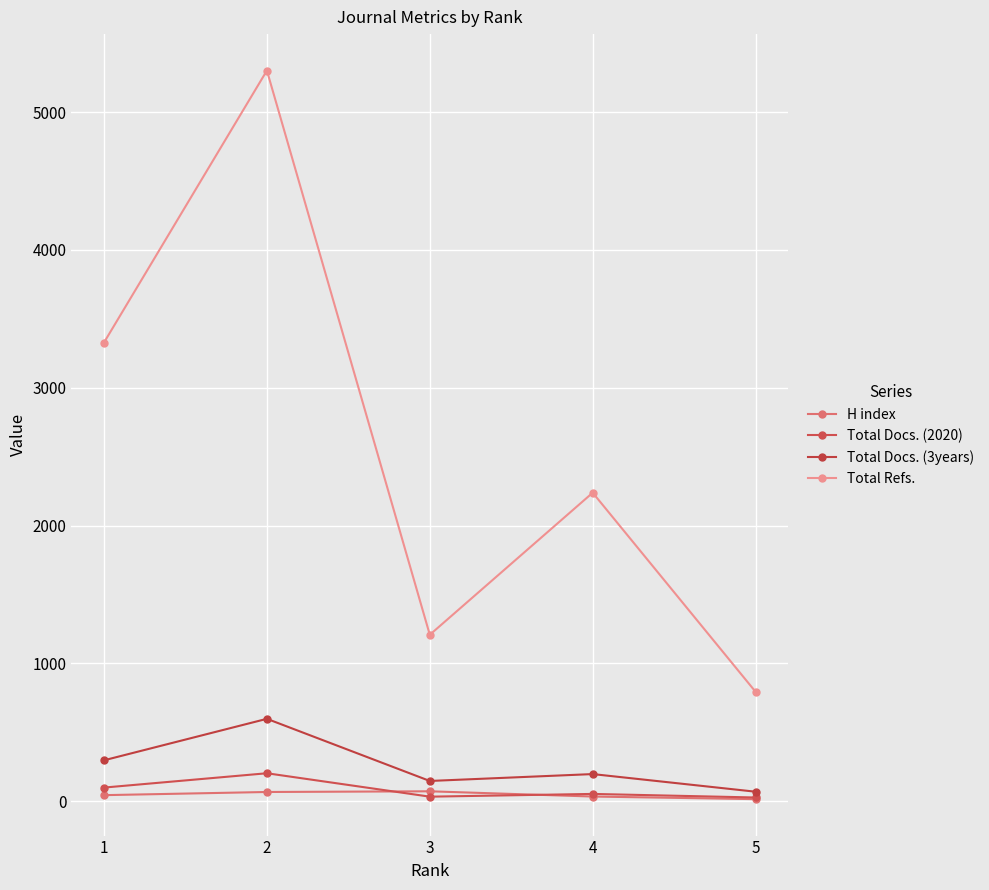

At how many categories does at least one series exceed 2507?

2